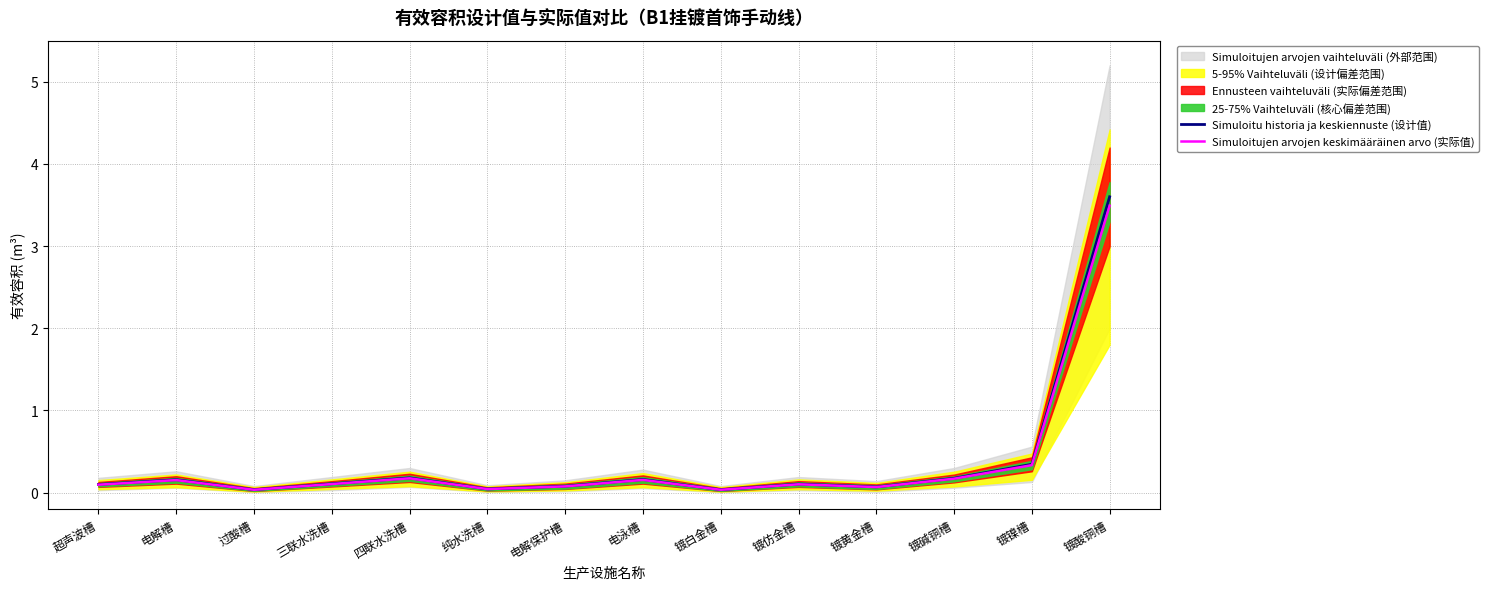

Between 超声波槽 and 三联水洗槽, which series saw the biggest shift?

Simuloitu historia ja keskiennuste (设计值)